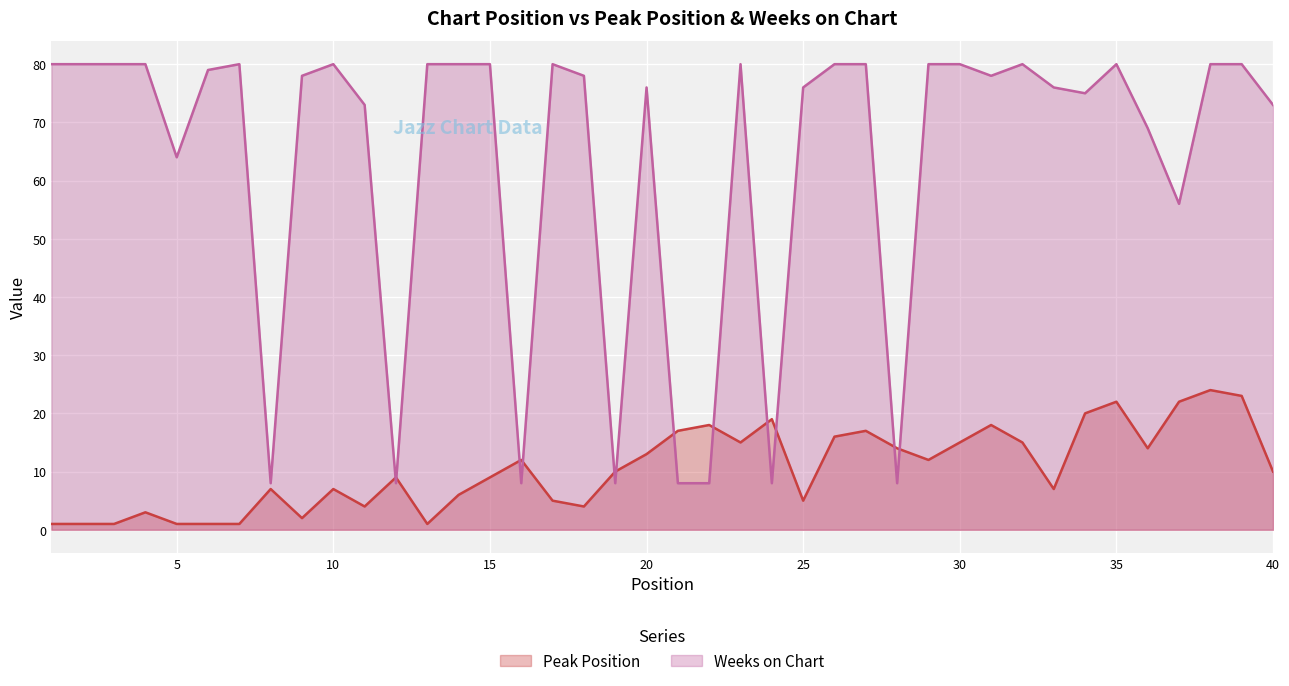

How many intersections are there between Peak Position and Weeks on Chart?

12